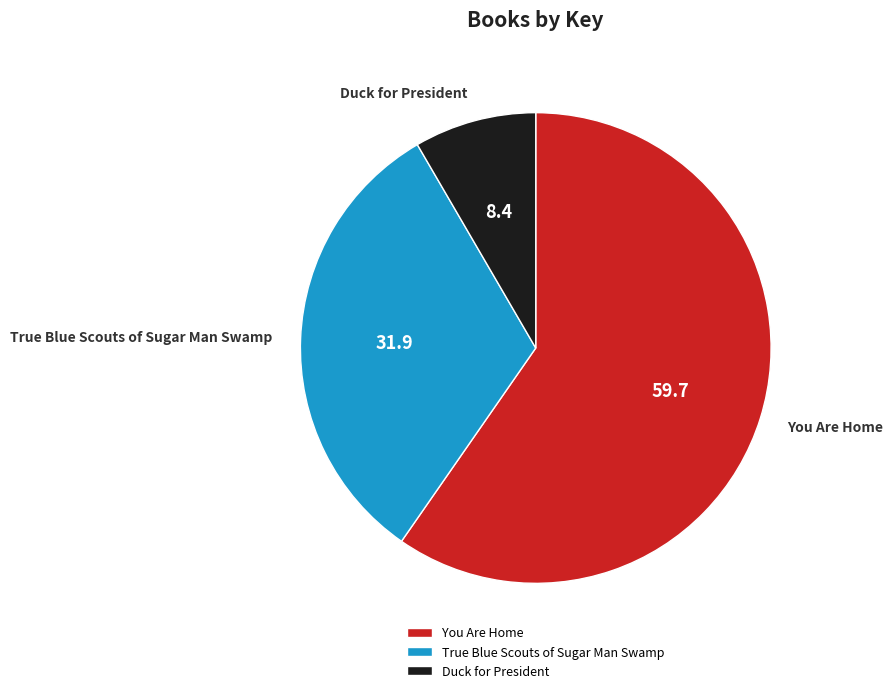

What is the majority slice?

You Are Home